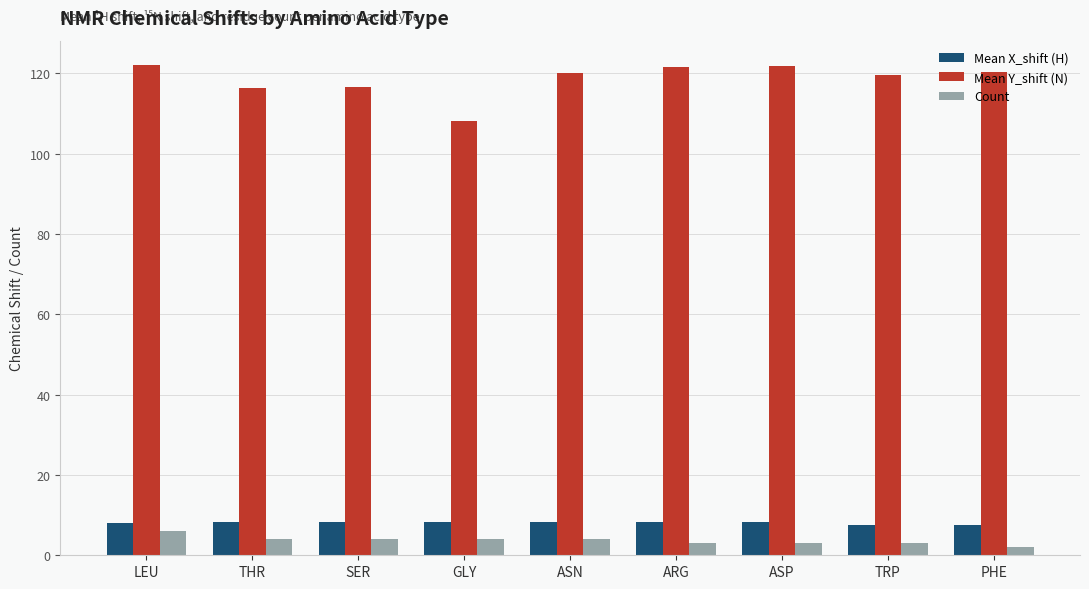

What is the sum of all Count values?

33.0